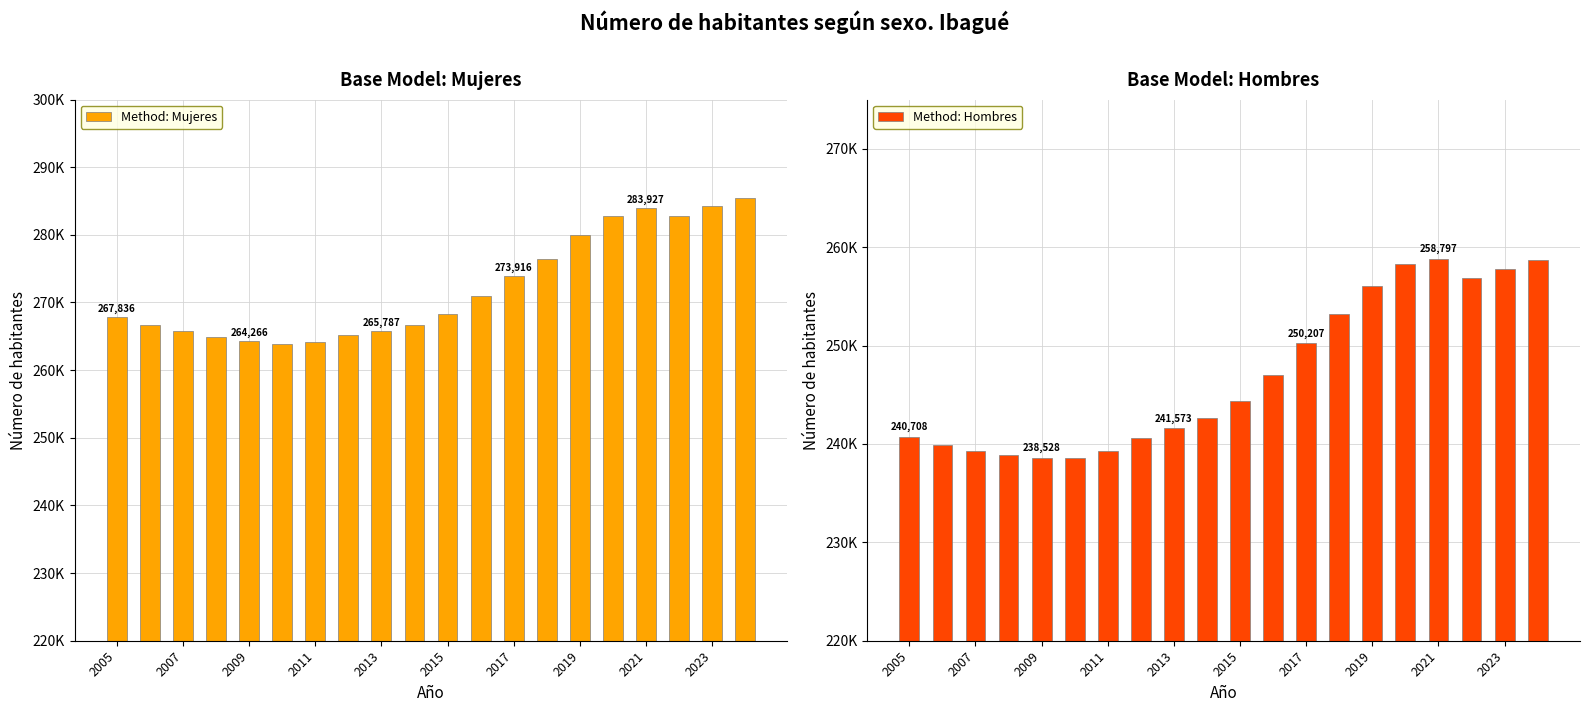

What position from the left is 2019?

8